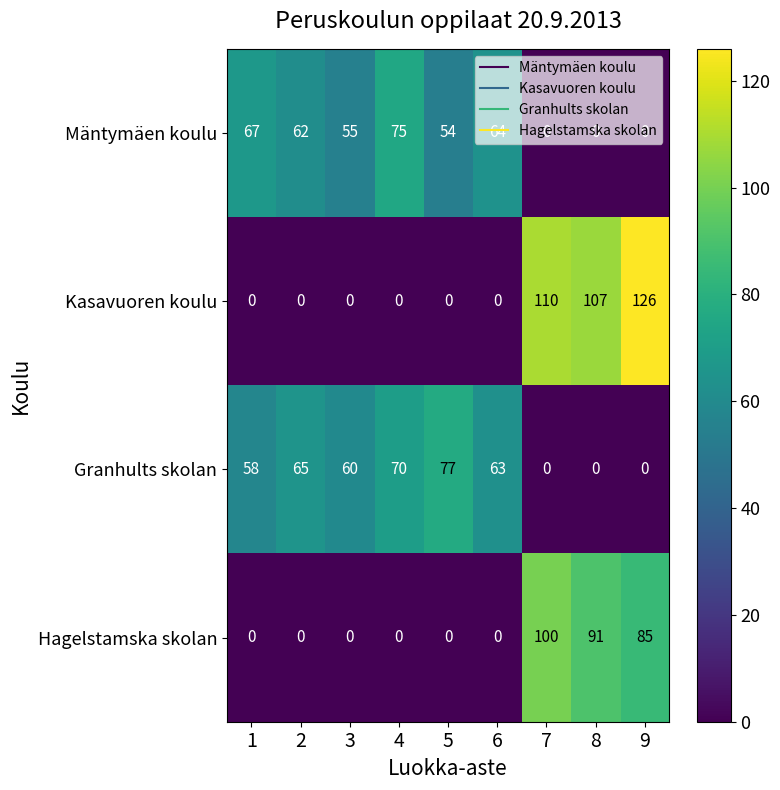

Which series has the widest spread of values?

Kasavuoren koulu